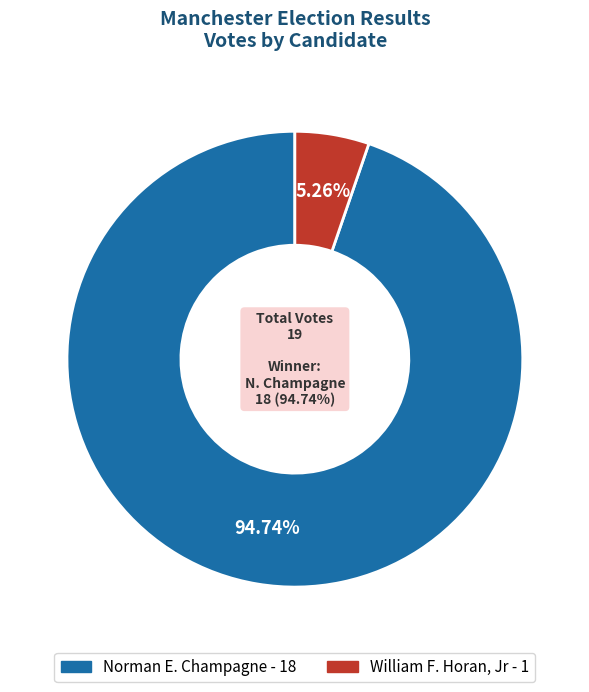

Which slice is the largest?

Norman E. Champagne